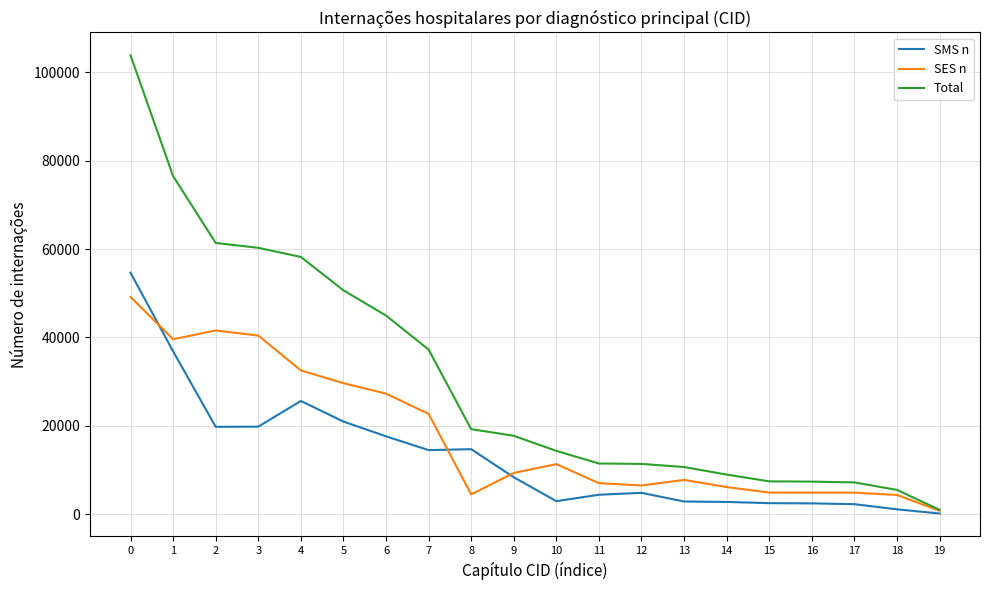

The value of Total at 11 is 3966. True or false?

False